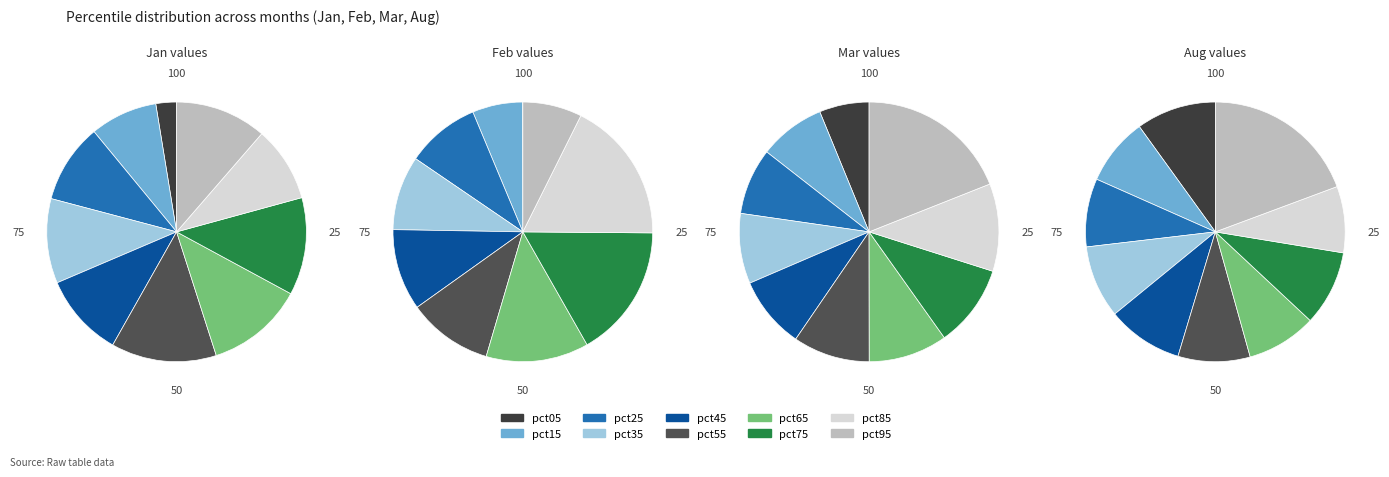

How many slices are in this pie chart?

10